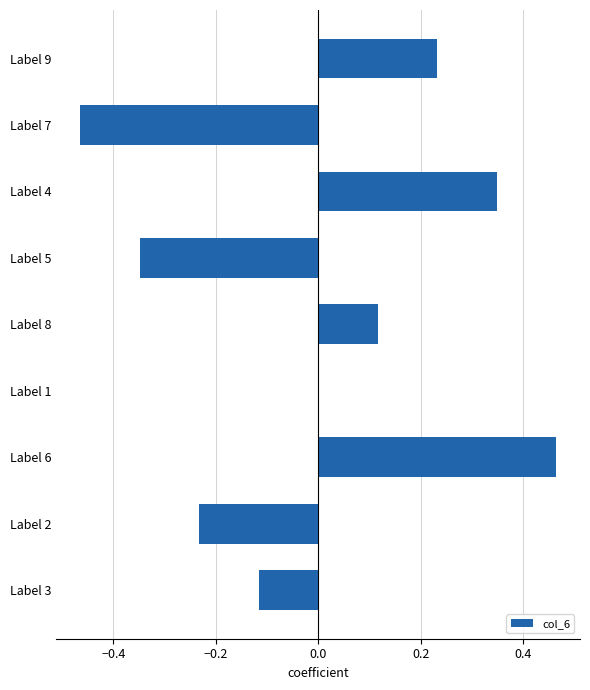

What is the sum of the values at Label 3 and Label 7?

-0.6